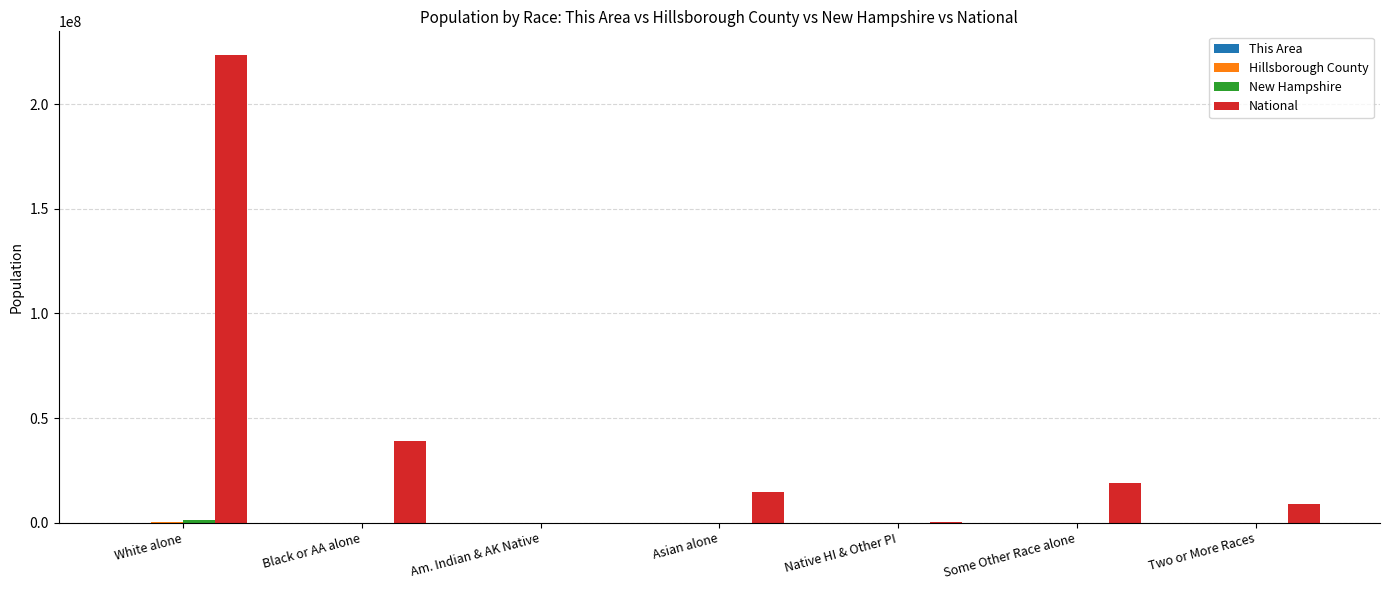

Between Black or AA alone and Asian alone, which series saw the biggest shift?

National